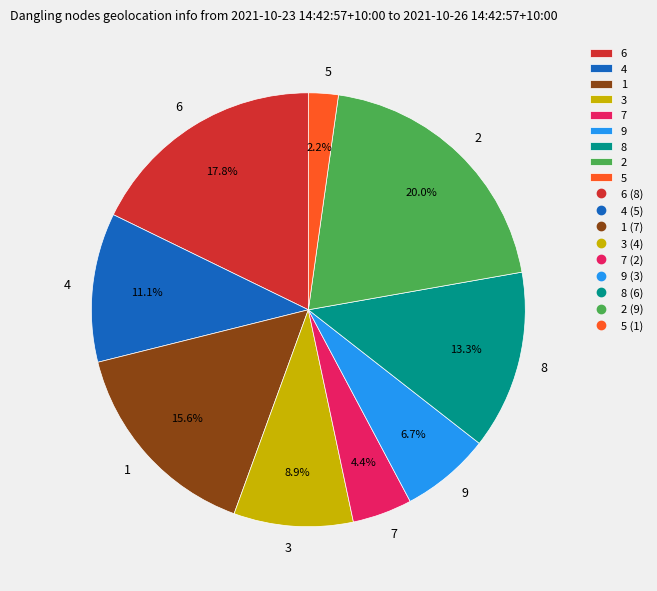

Do 1 and 5 together represent more than half of the pie?

No